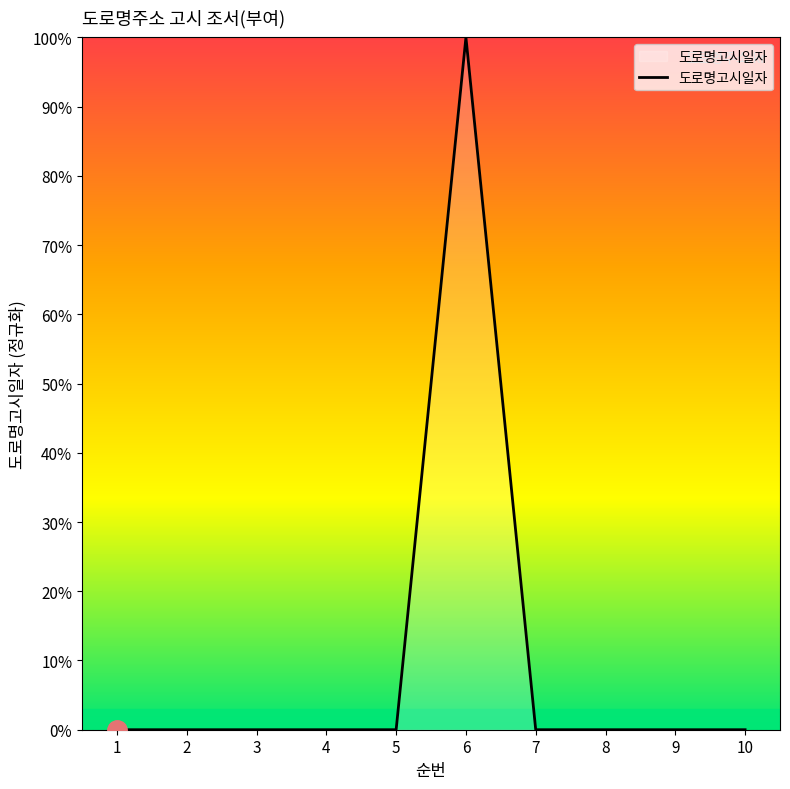

The chart shows a value of 67.1 at 5. True or false?

False